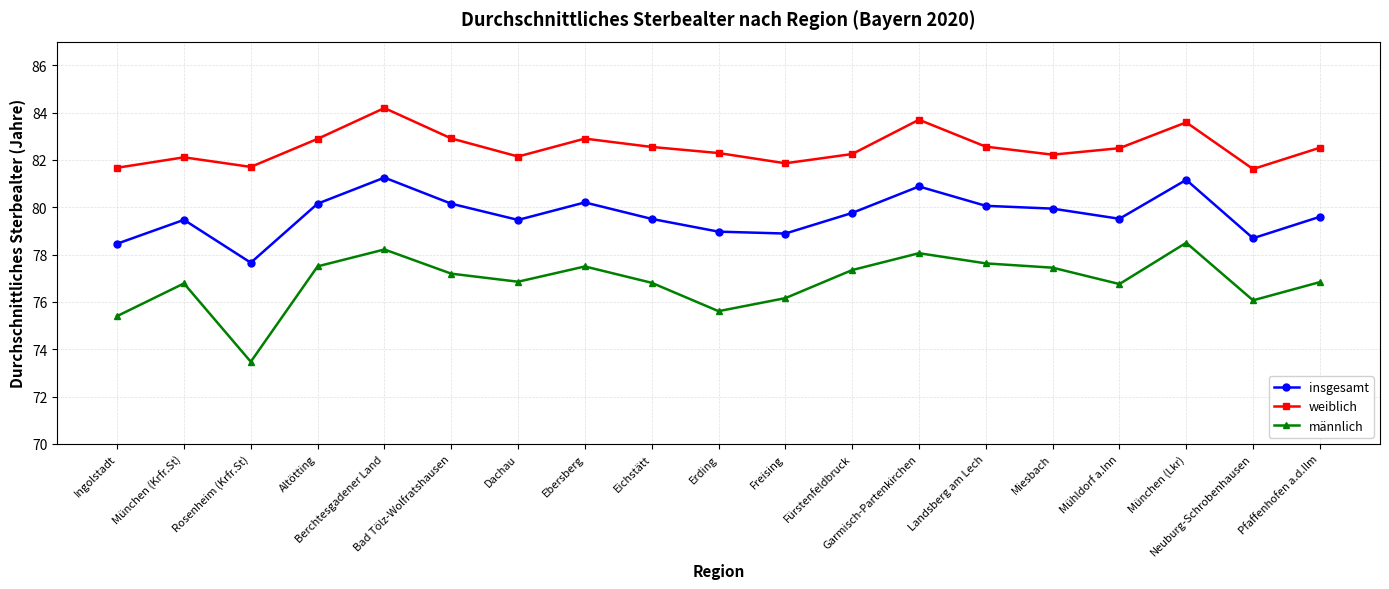

Where does the männlich series first go above 76?

München (Krfr.St)